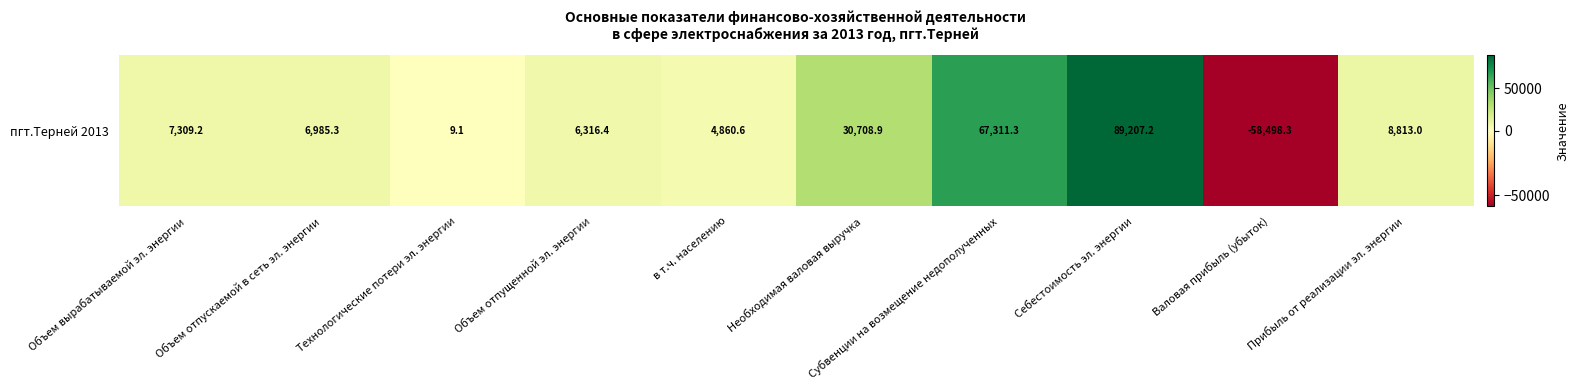

How many values are below 7309?

5